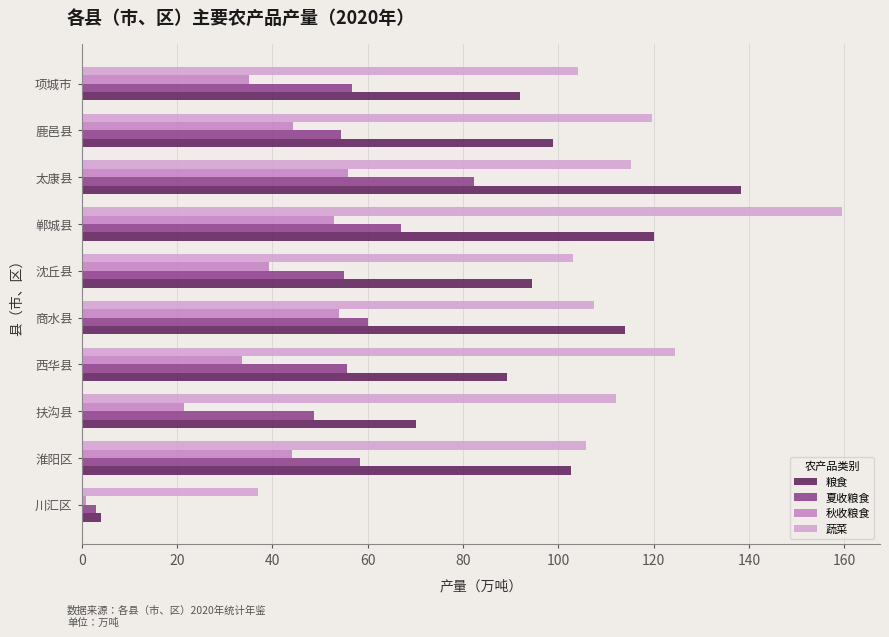

List the series in order of their peak value, lowest first.

秋收粮食, 夏收粮食, 粮食, 蔬菜